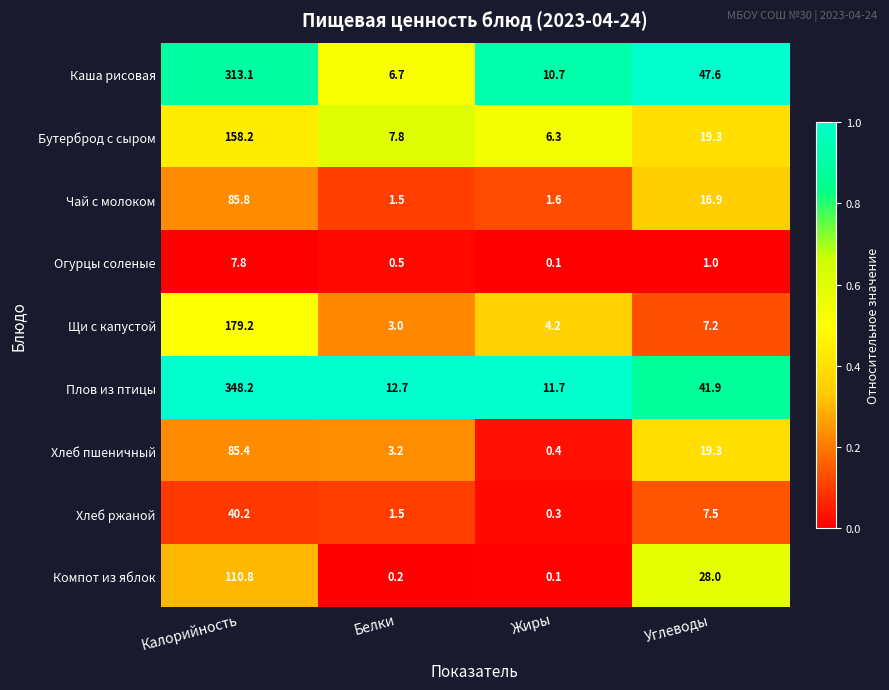

Where does the Хлеб ржаной series first go above 7?

Калорийность